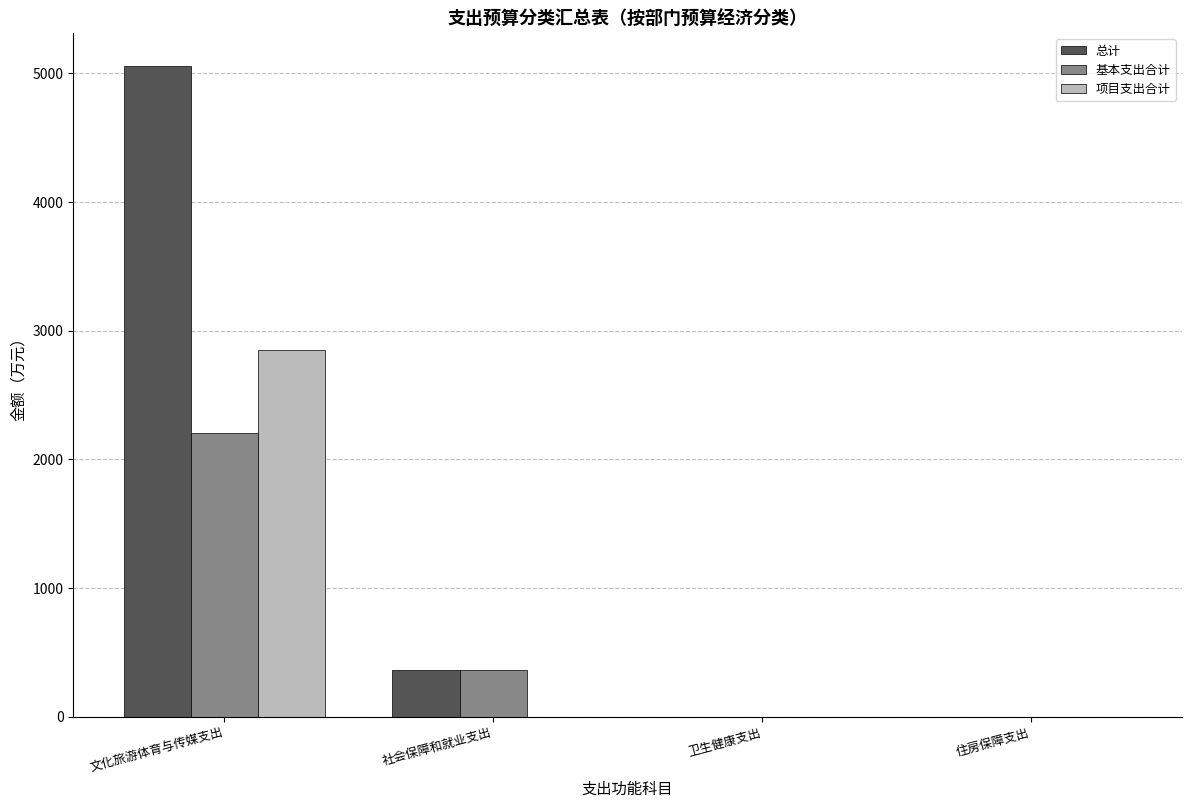

The 基本支出合计 series shows 711.2 at 文化旅游体育与传媒支出. True or false?

False